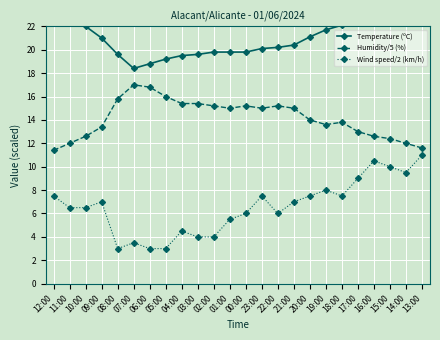

Which category has the lowest value in the Humidity/5 (%) series?

12:00